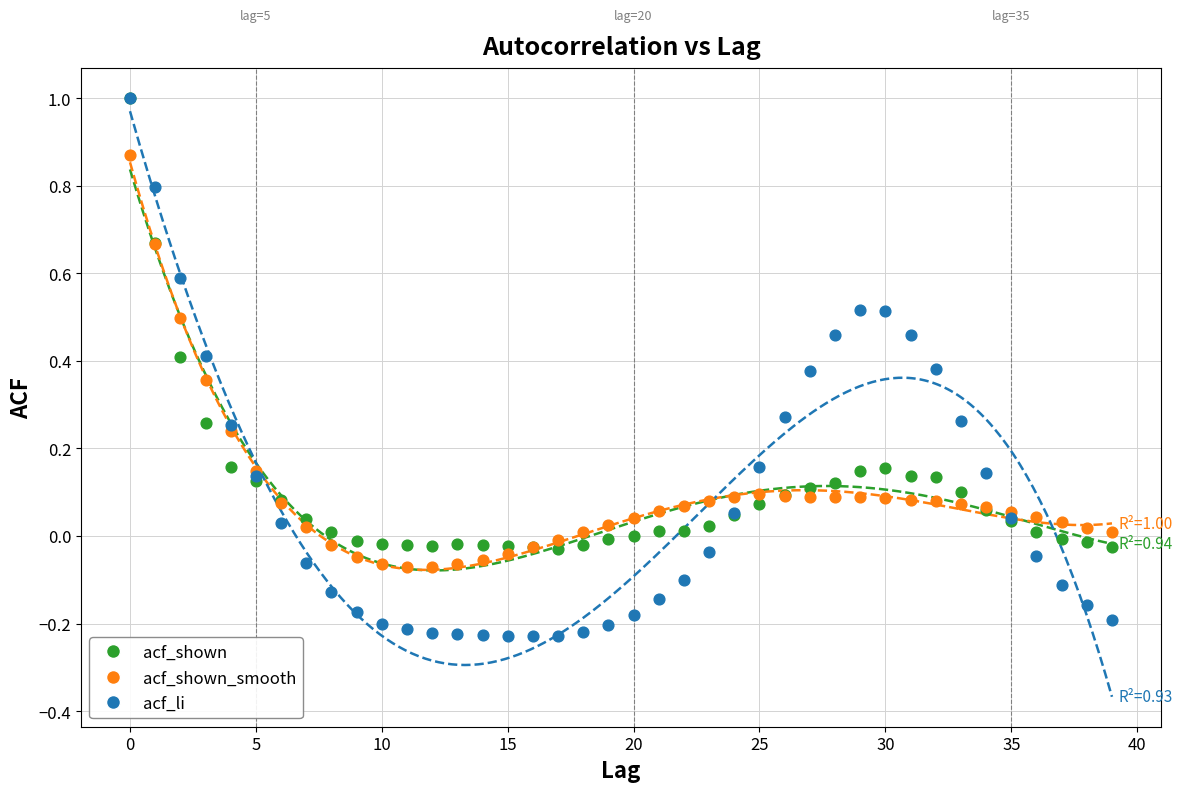

What are all the series names shown in the legend?

acf_shown, acf_shown_smooth, acf_li